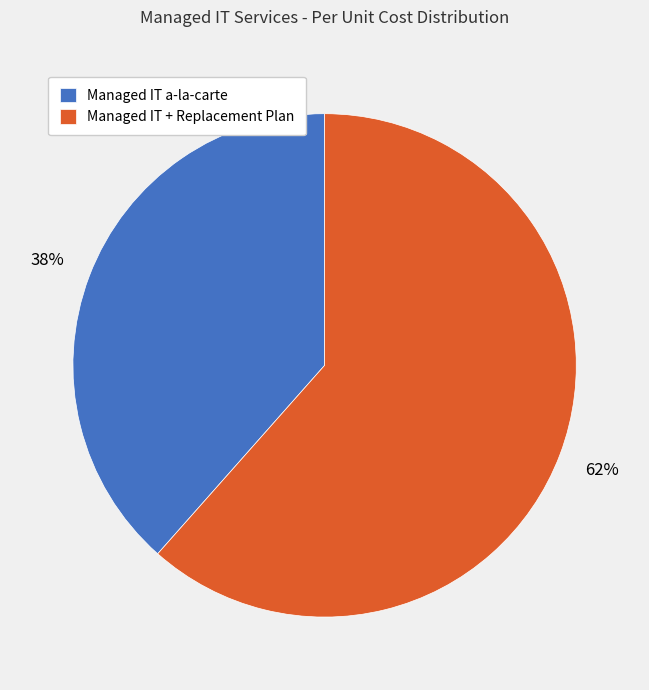

Do Managed IT a-la-carte and Managed IT + Replacement Plan together represent more than half of the pie?

Yes